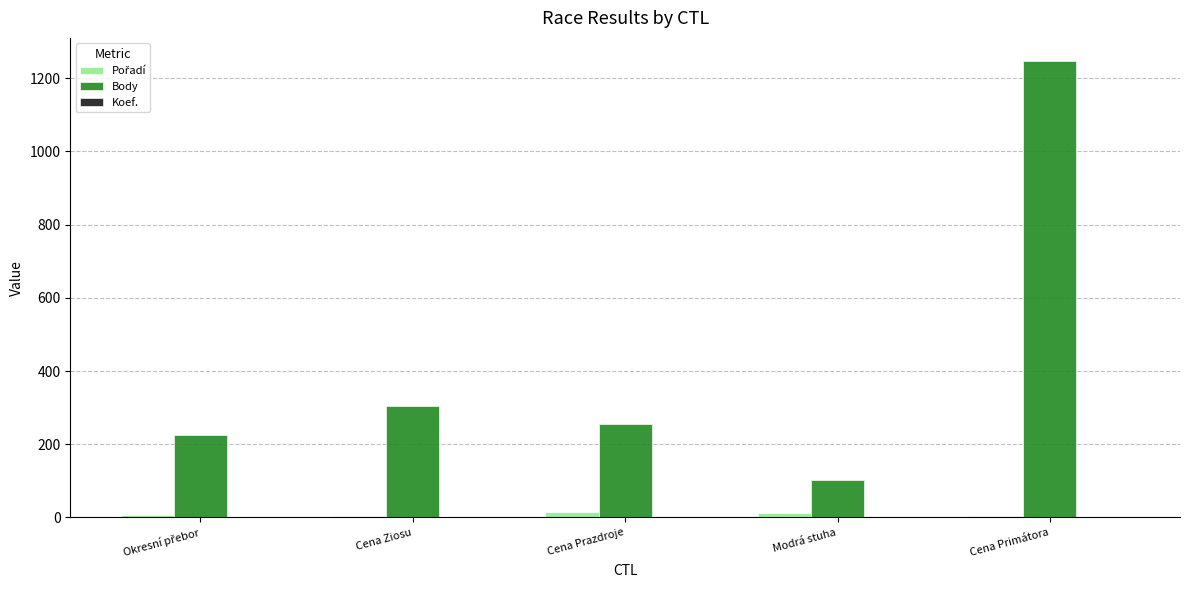

Which series has the largest total across all categories?

Body